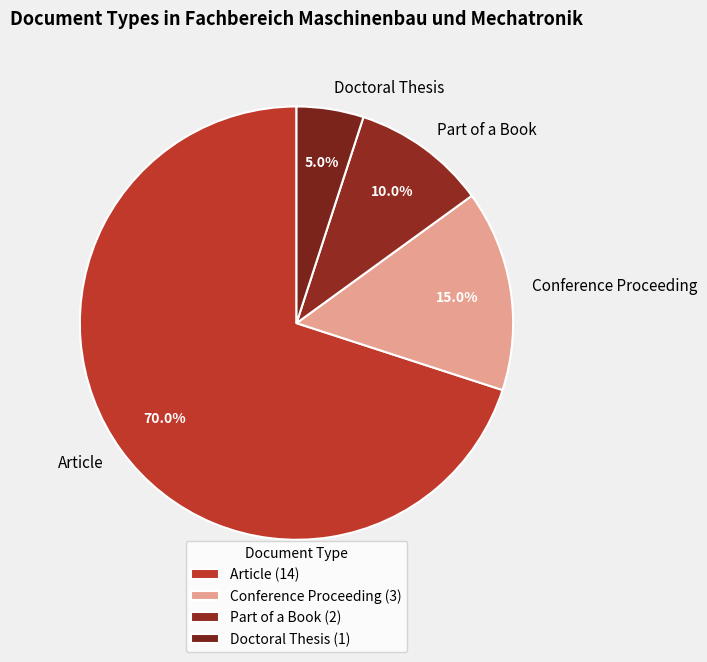

To the nearest percent, what portion does Conference Proceeding represent?

15%